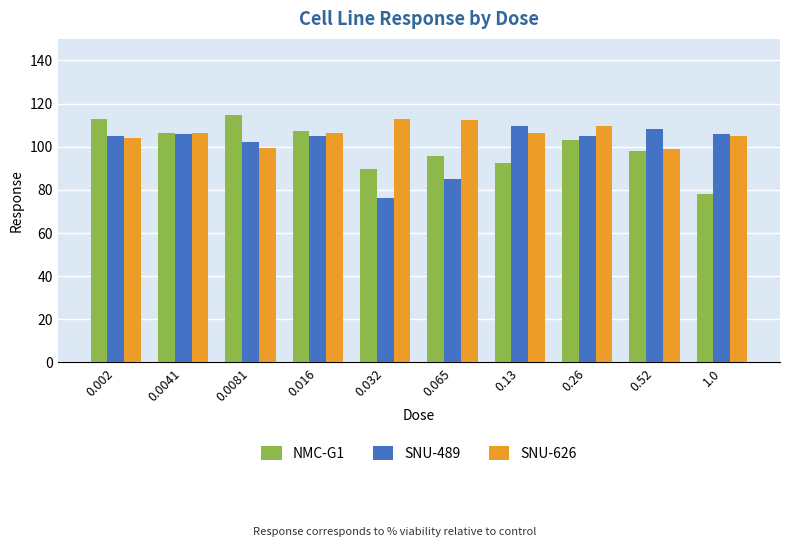

How many data points in NMC-G1 are less than 102?

5